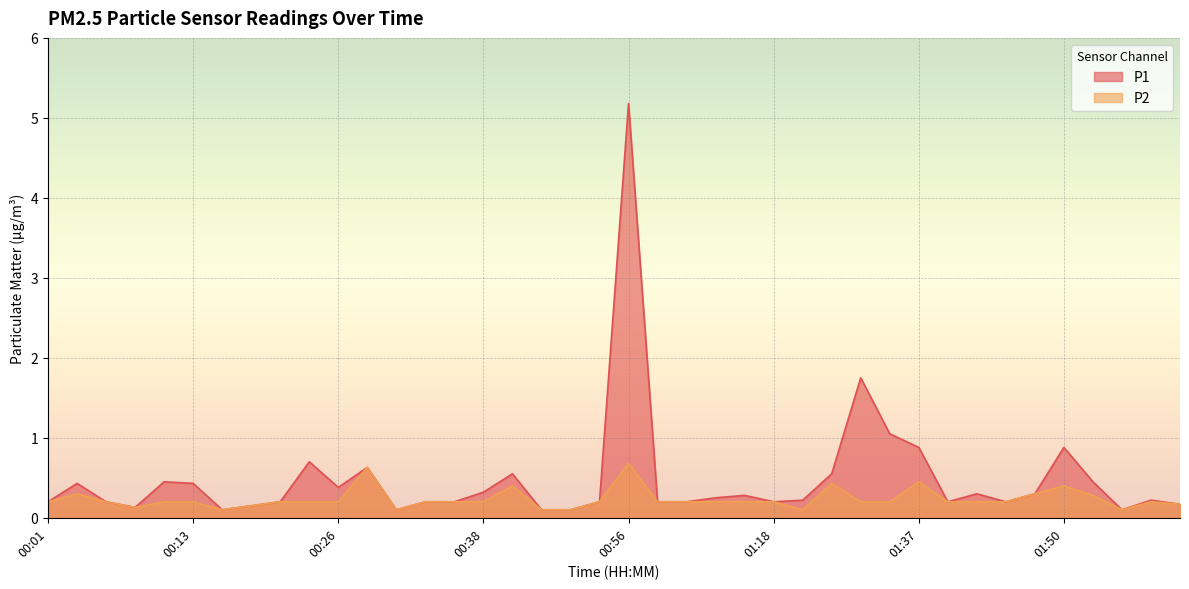

How many lines are shown in the chart?

2